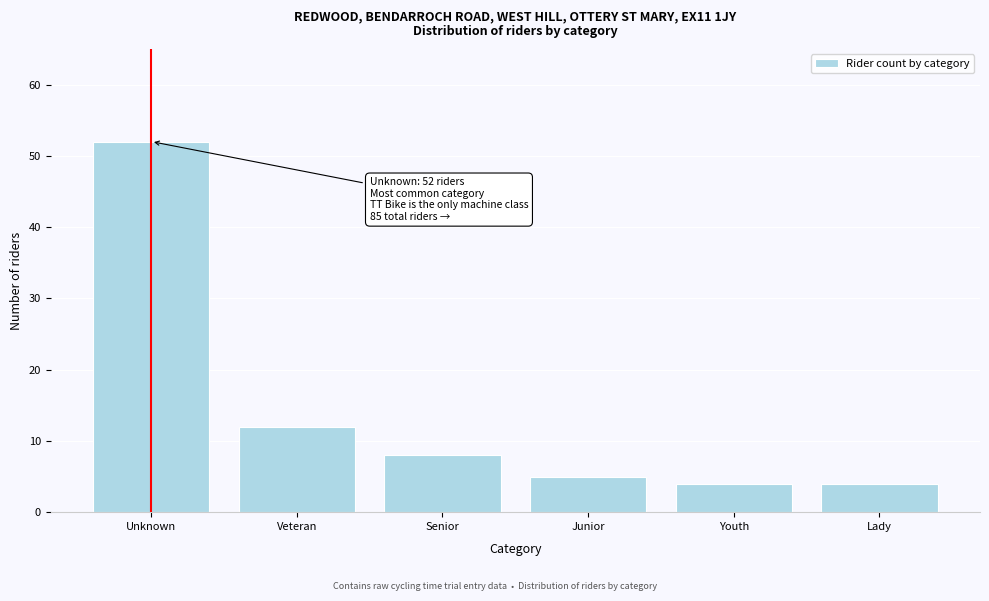

Reading right to left, list all the values displayed in this chart.

Lady=4	Youth=4	Junior=5	Senior=8	Veteran=12	Unknown=52